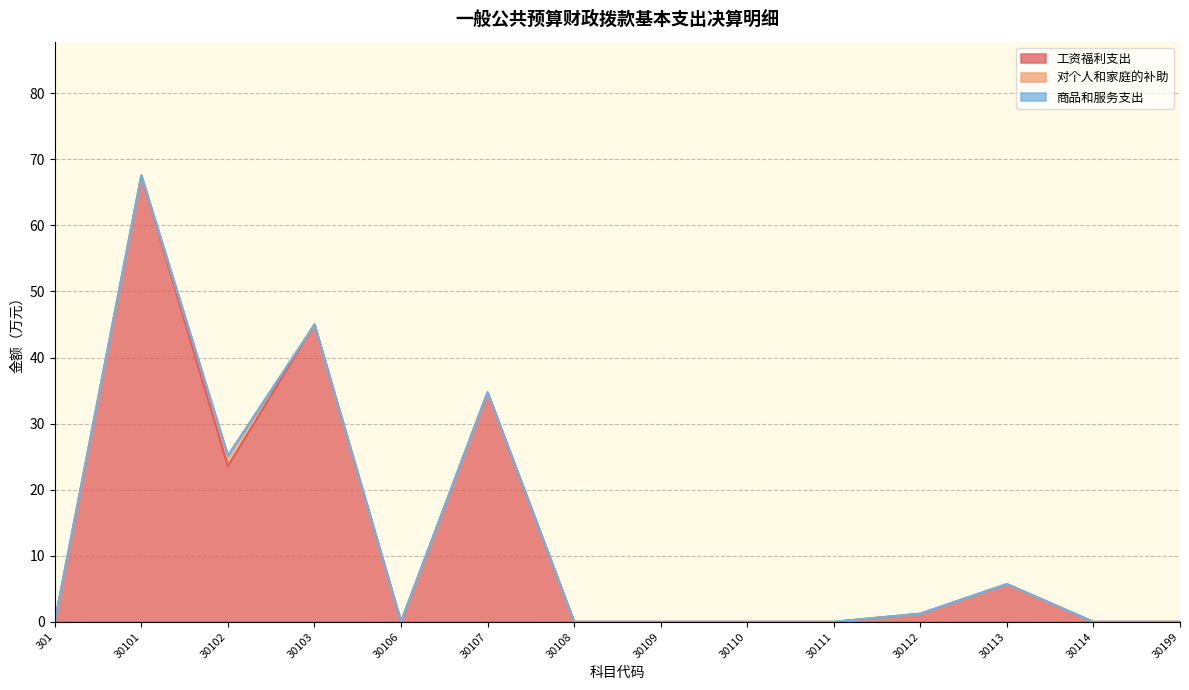

Which has a higher value, 30103 or 30111?

30103